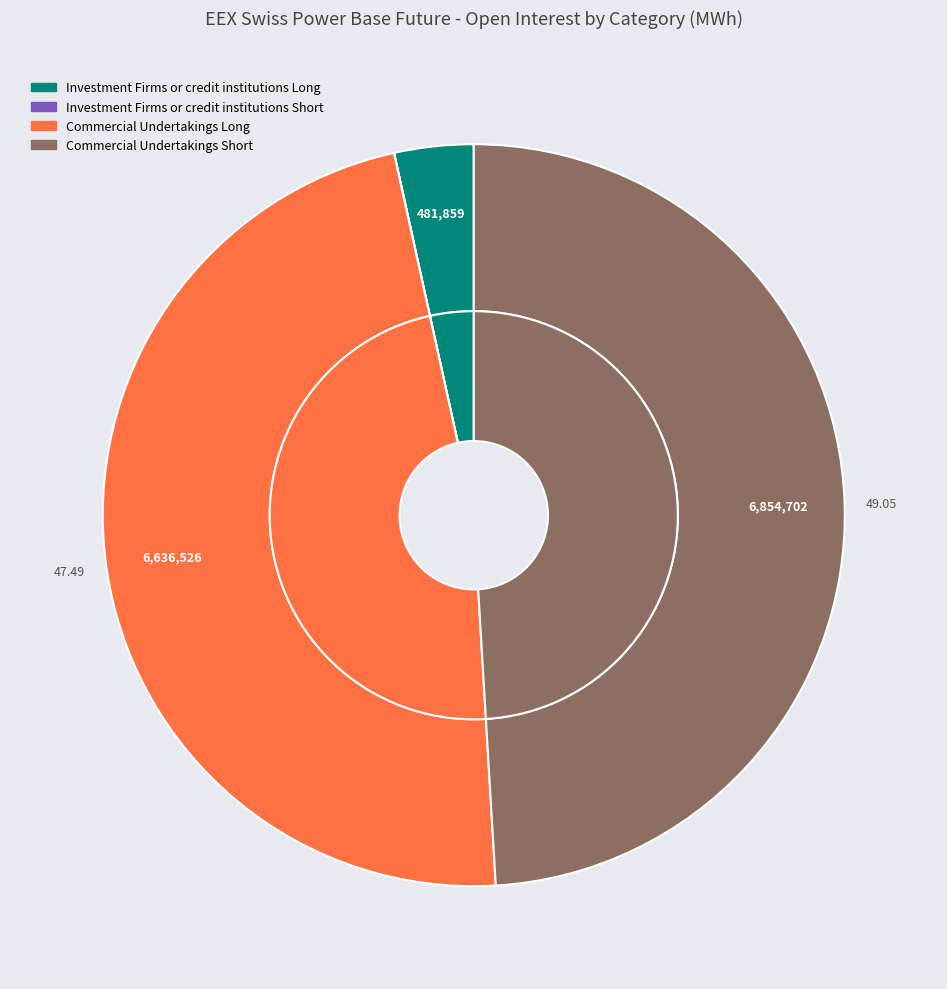

How many segments does this pie chart have?

6